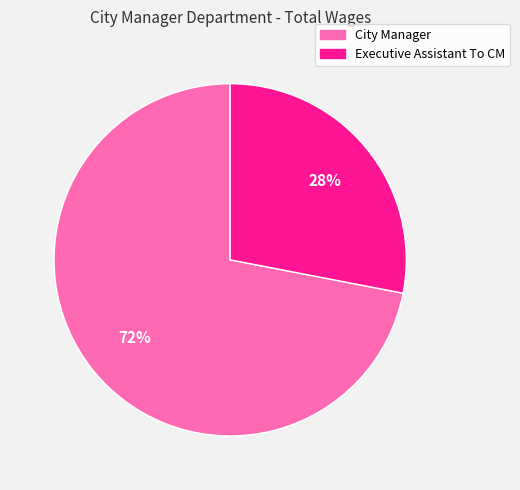

To the nearest percent, what percentage of the pie is City Manager?

72%